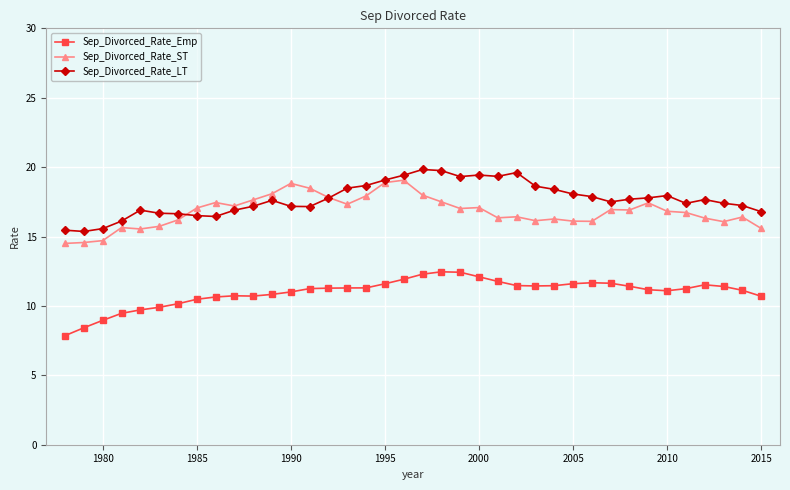

What is the value of the Sep_Divorced_Rate_LT point at the 4th from the left?

16.1